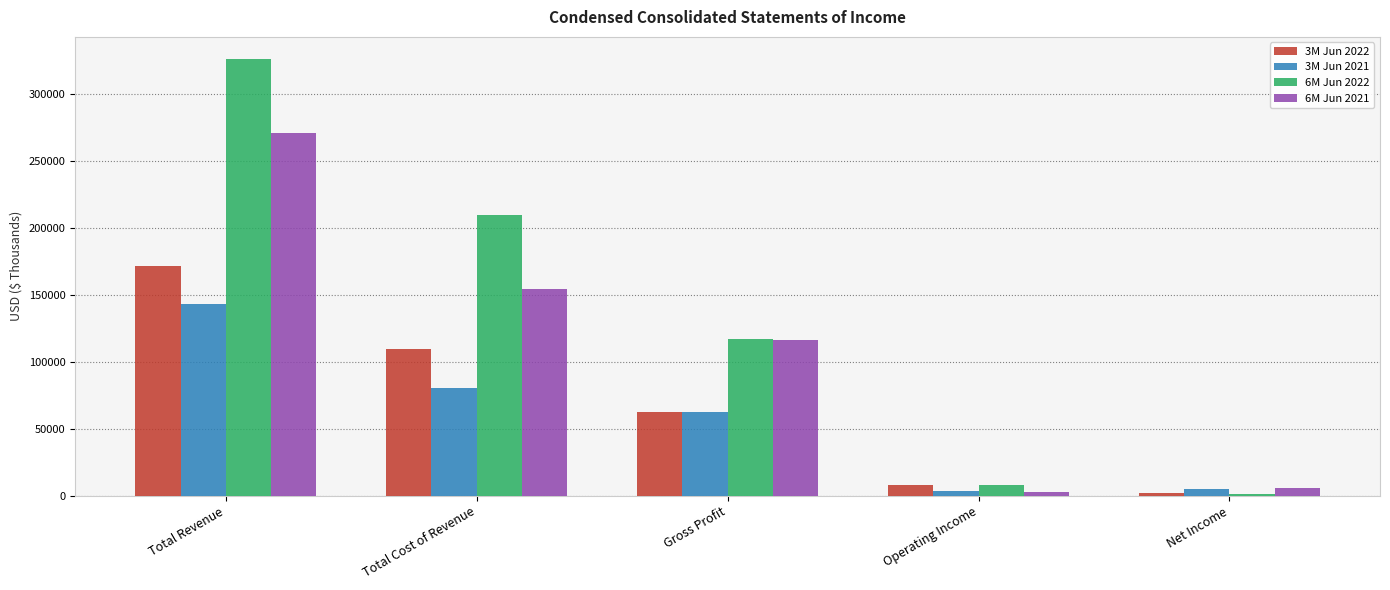

At which label does 3M Jun 2022 reach its peak?

Total Revenue